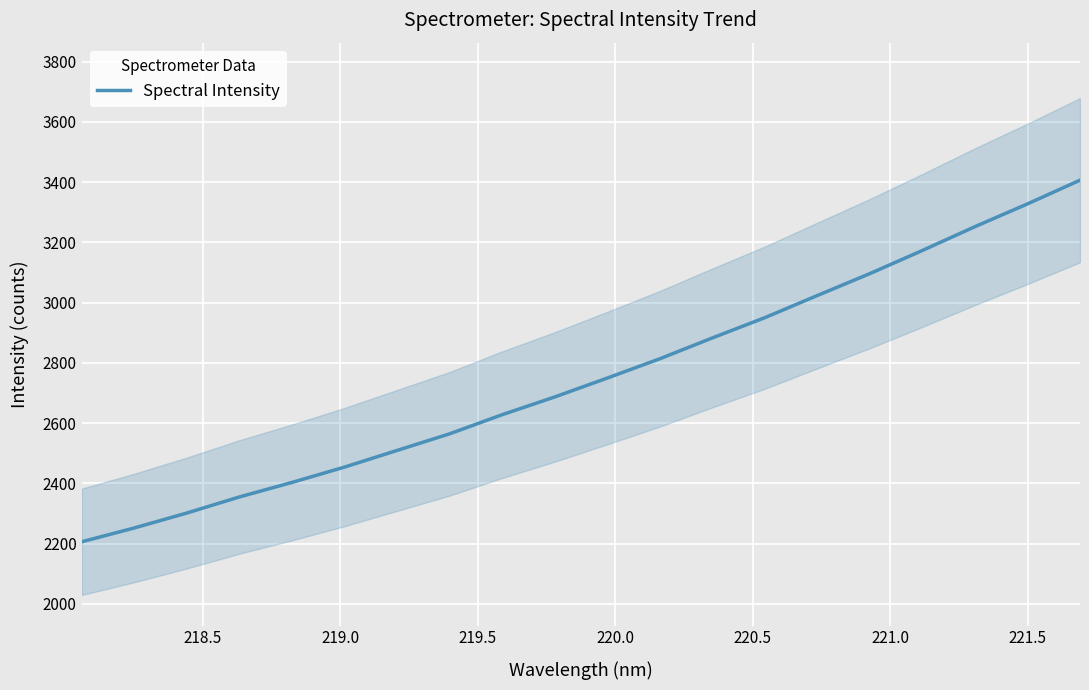

What is the highest value of the Spectral Intensity series?

3406.3